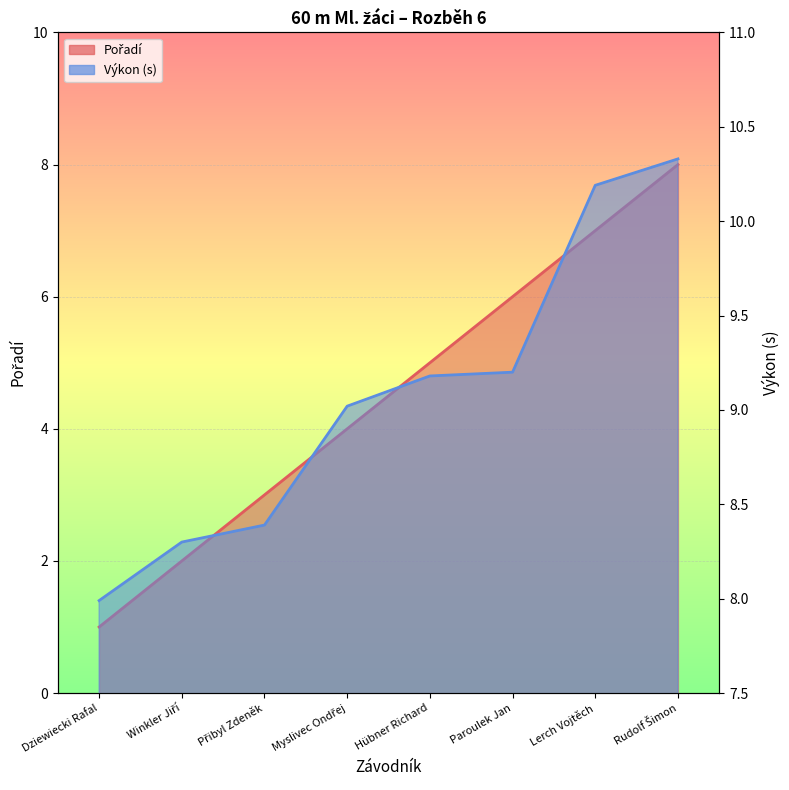

Is it true that Výkon equals 9.0 at Myslivec Ondřej?

True